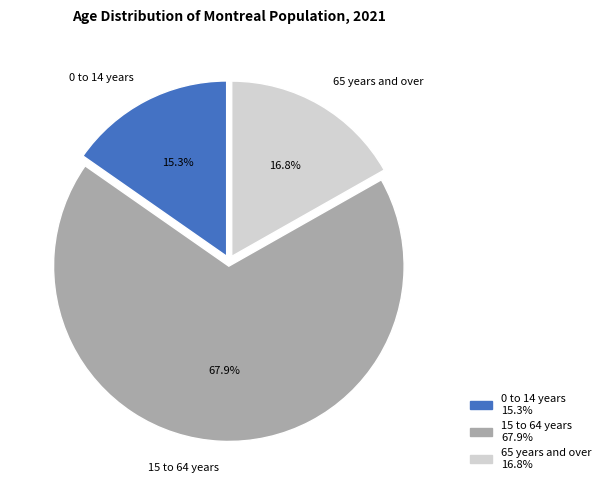

Which category has the smallest portion of the pie?

0 to 14 years